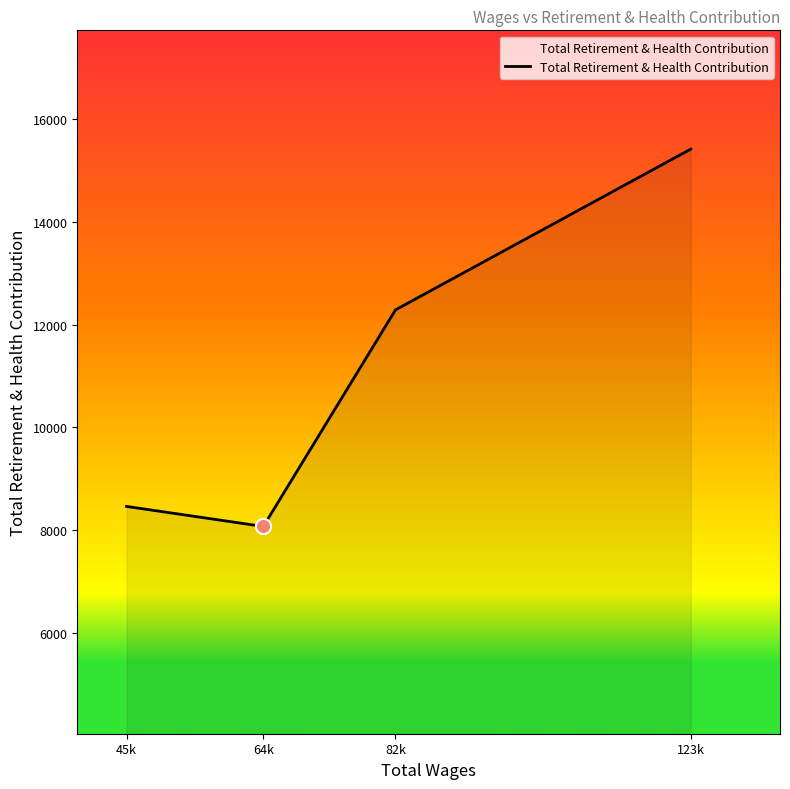

Which has a higher value, 123k or 82k?

123k